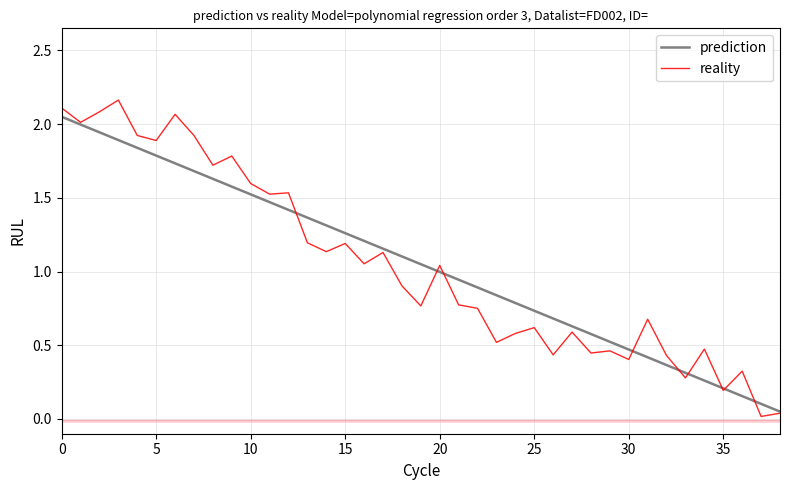

List the series in order of their peak value, lowest first.

prediction, reality